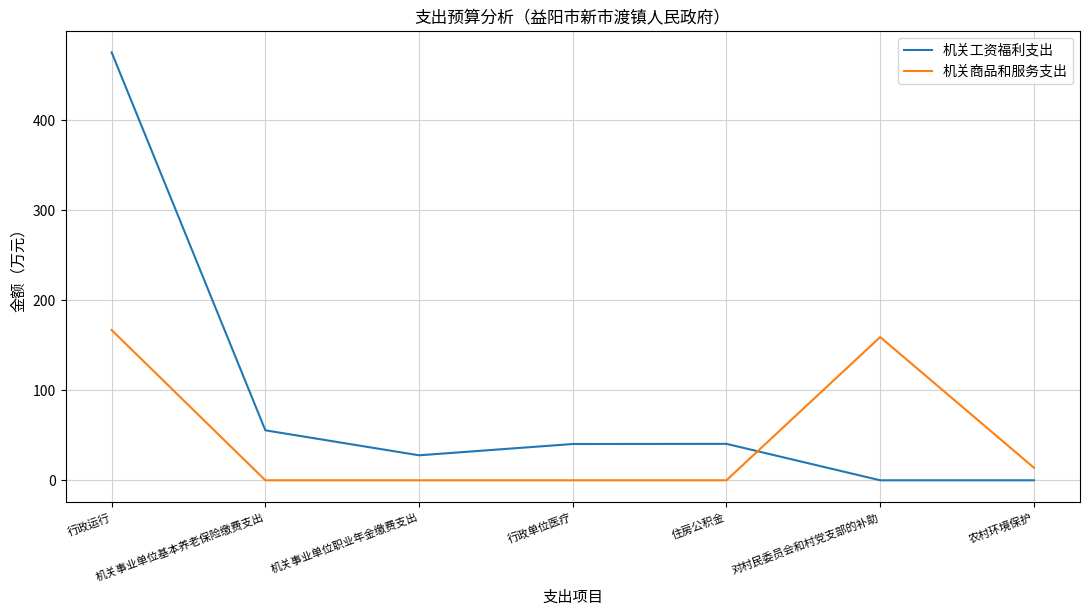

What are all the series names shown in the legend?

机关工资福利支出, 机关商品和服务支出